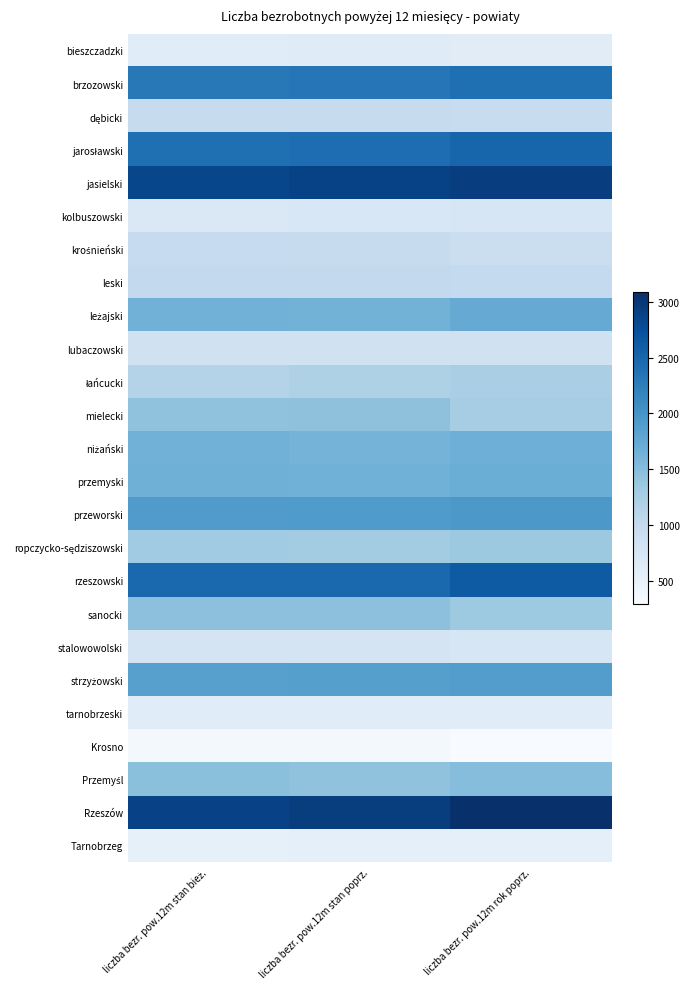

Which series has the widest spread of values?

Rzeszów